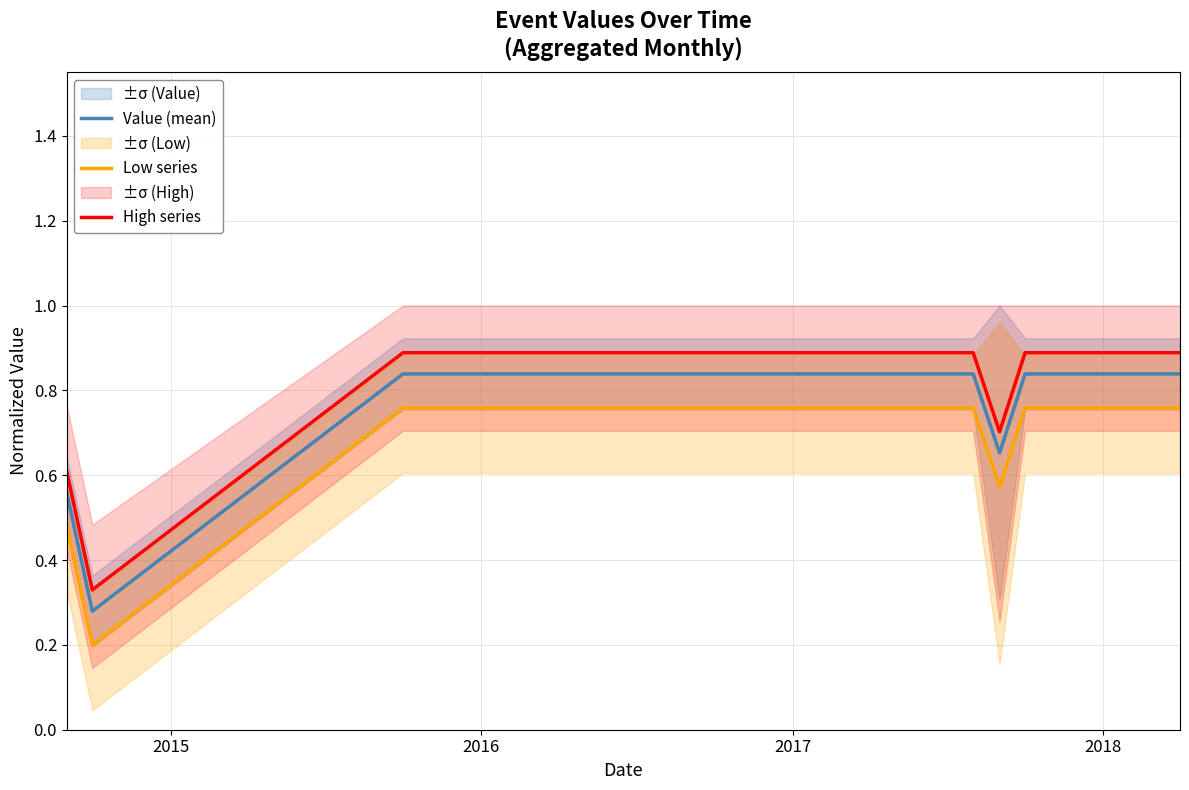

What are all the series names shown in the legend?

Value (mean), Low series, High series